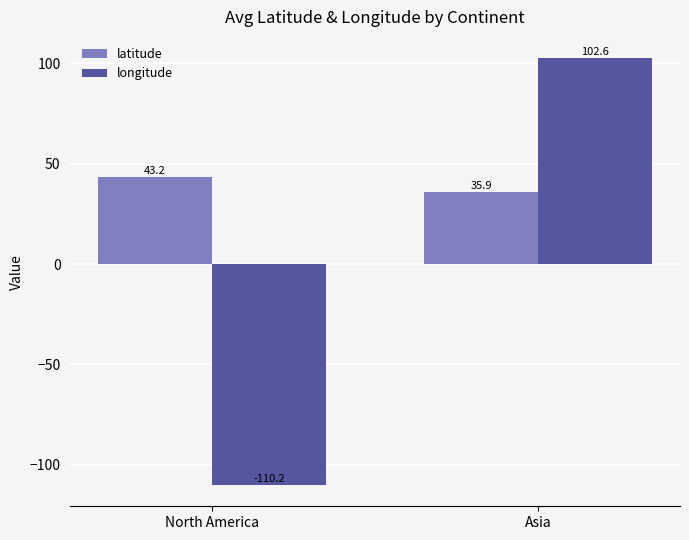

Where does the longitude series first go above 102?

Asia